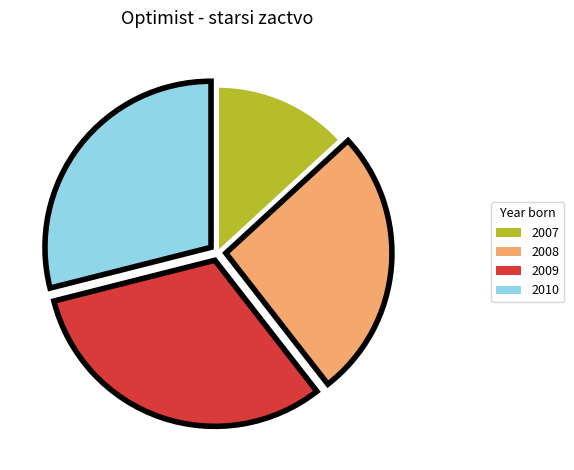

Do 2010 and 2008 together represent more than half of the pie?

Yes